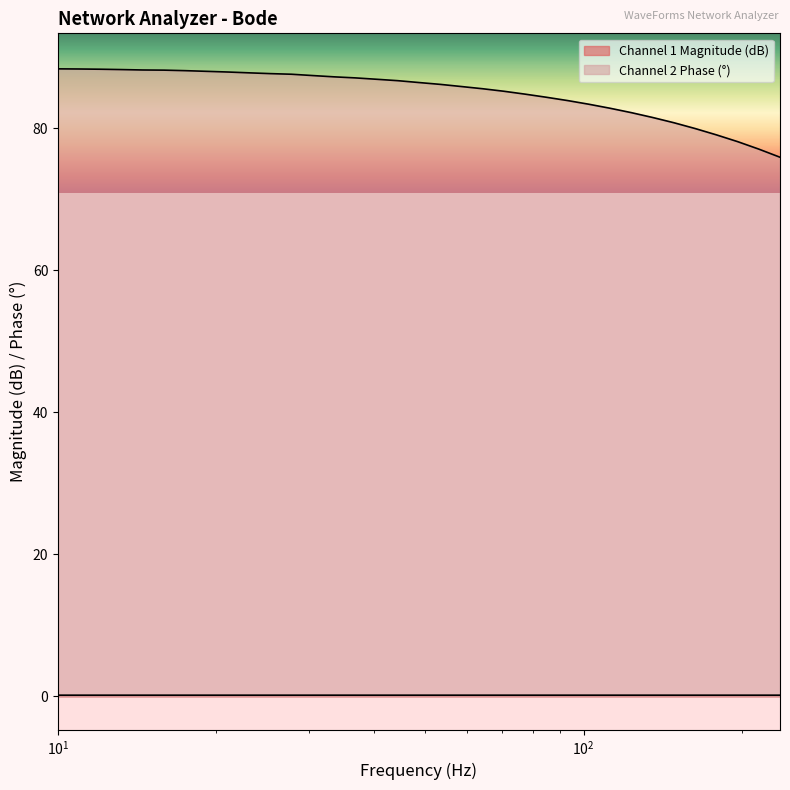

What is the label of the 11th point from the left?

25.353644939701116